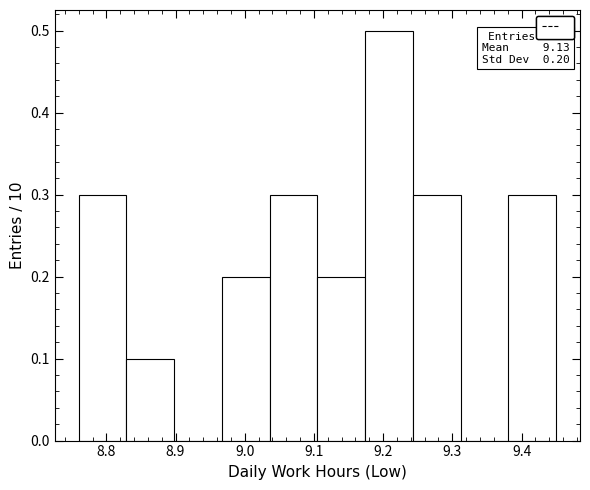

Over which range of the x-axis is the bar tallest?

9.174 to 9.243